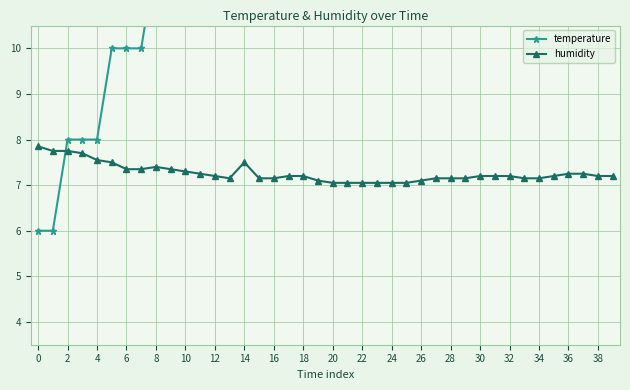

Which series has the largest total across all categories?

temperature